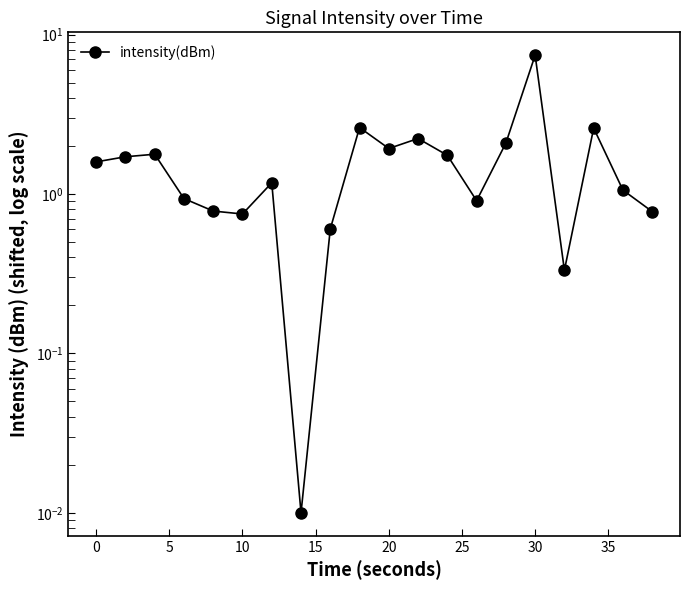

How many series are shown in this chart?

1